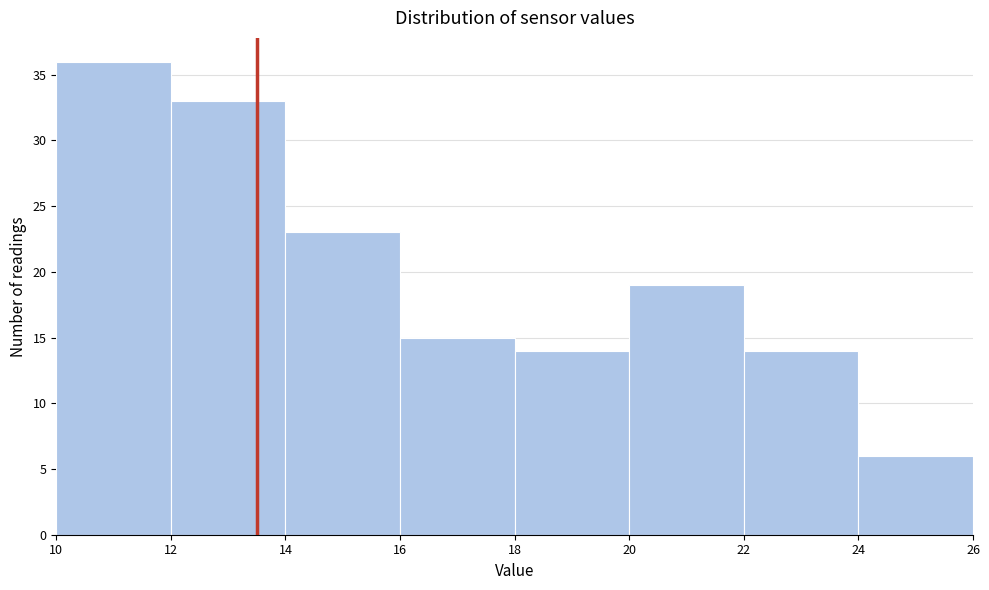

Reading left to right, transcribe this chart: for each bar, give the range it covers on the x-axis and its height. The values are not printed on the chart, so give them approximately, as read against the axis.

10 to 12: 36
12 to 14: 33
14 to 16: 23
16 to 18: 15
18 to 20: 14
20 to 22: 19
22 to 24: 14
24 to 26: 6